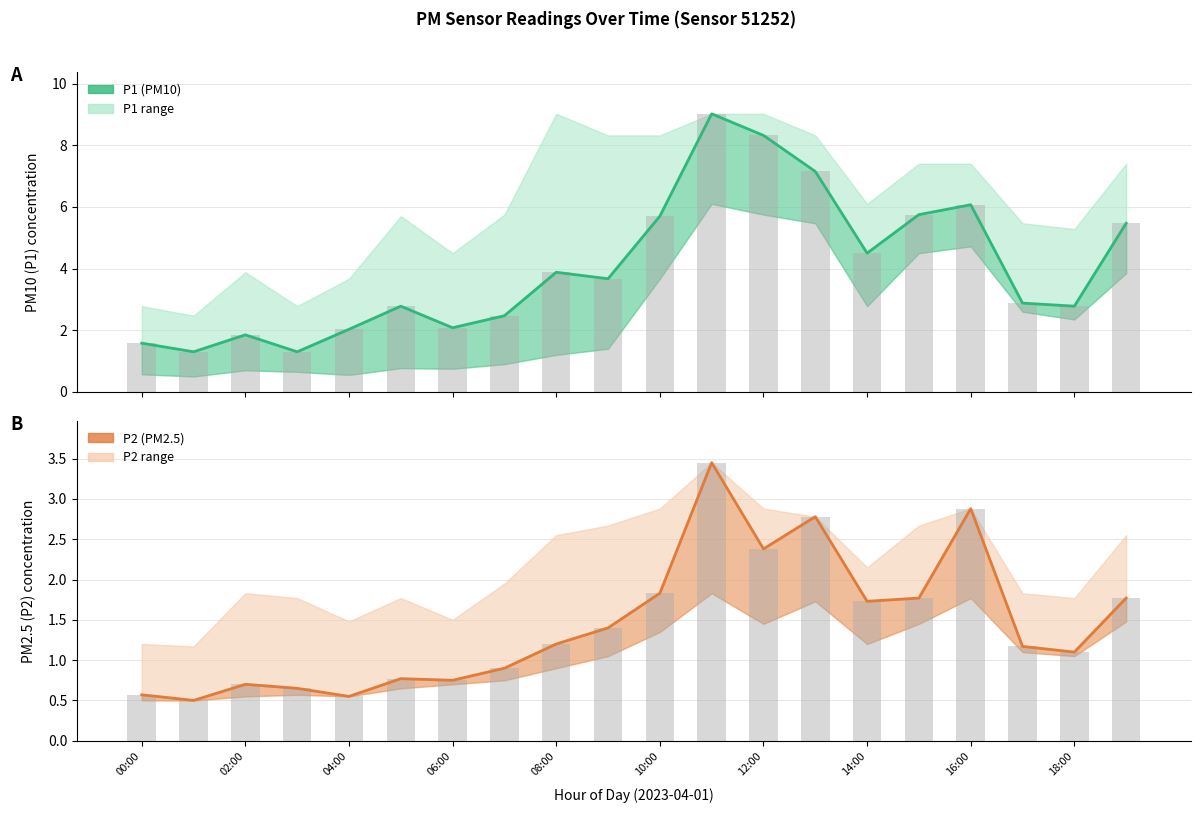

How many categories are shown in the chart?

20